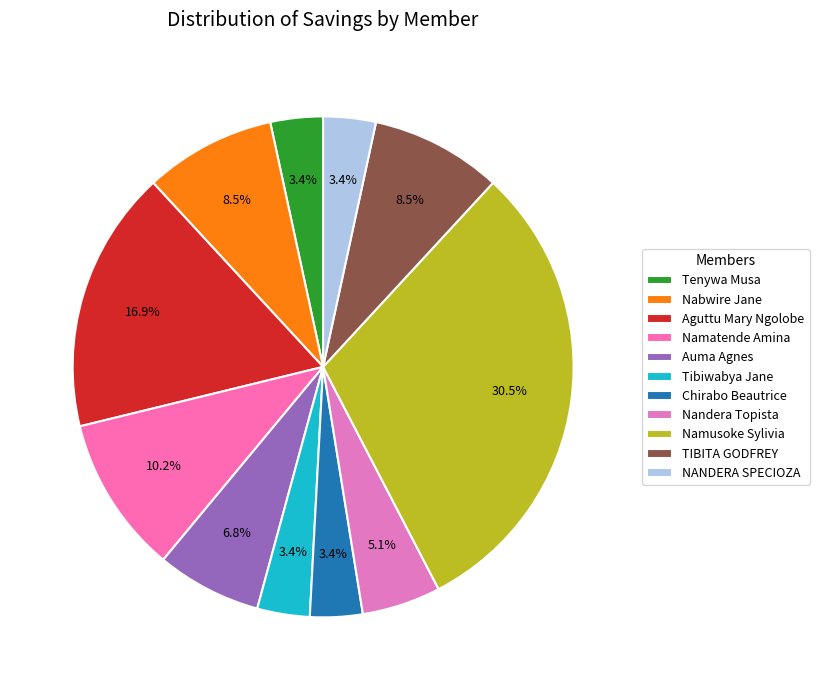

To the nearest percent, what portion does NANDERA SPECIOZA represent?

3%